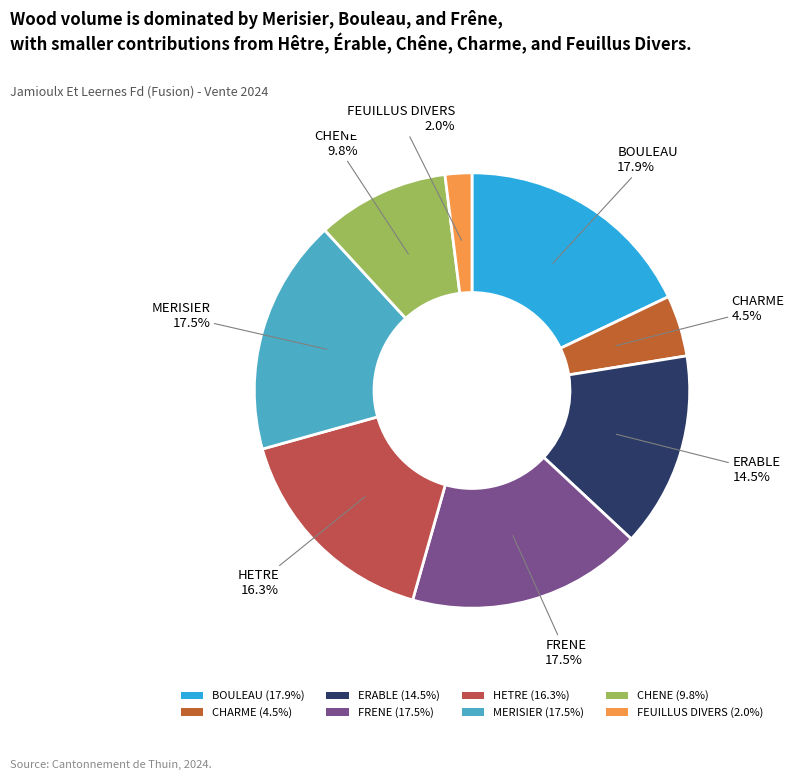

Does CHENE account for over 50% of the chart?

No